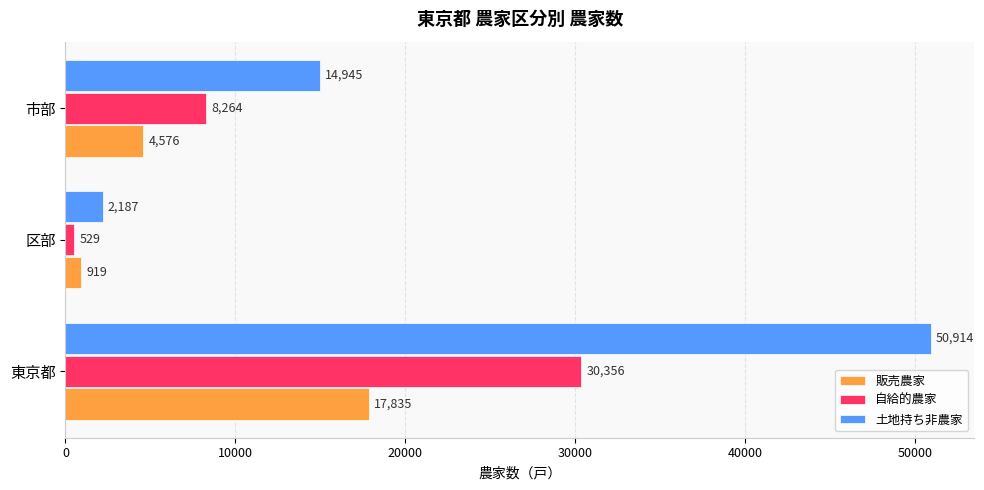

What is the sum of the 販売農家 values at 東京都 and 市部?

22411